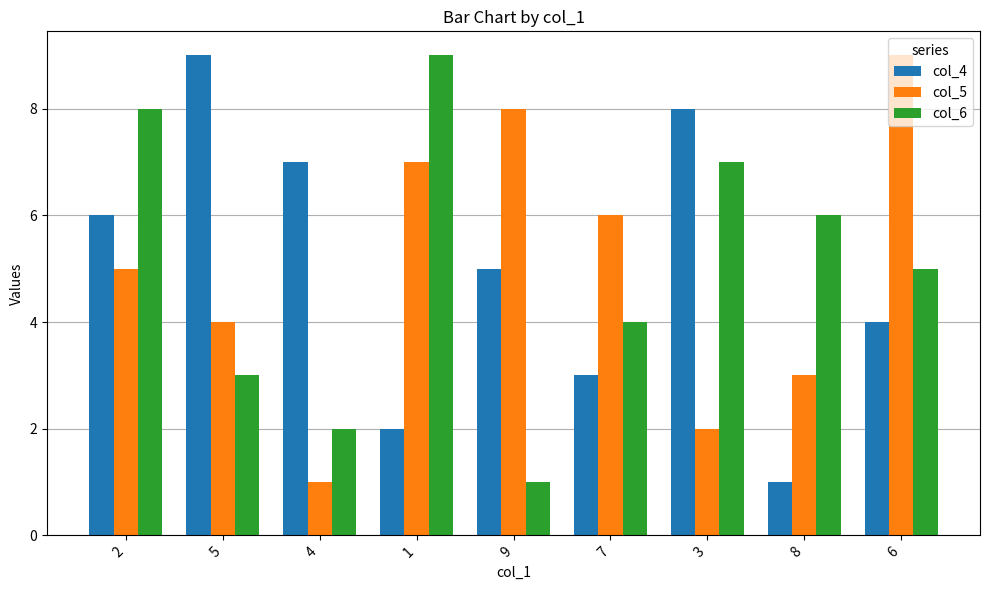

What is the approximate value of col_4 at 4?

7